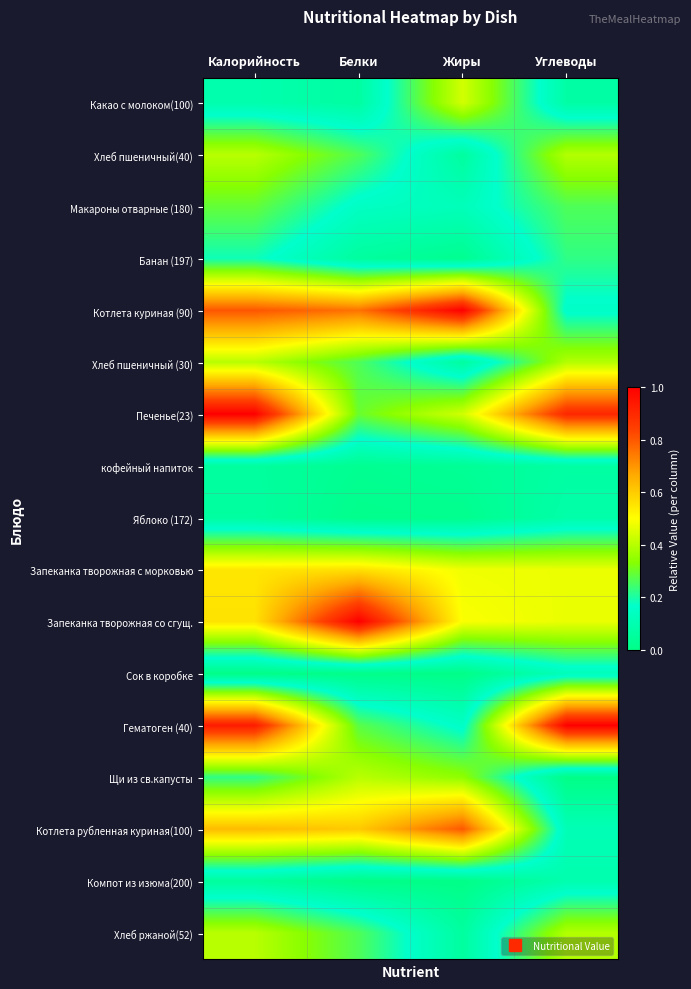

Which category has the lowest value across all series?

Калорийность